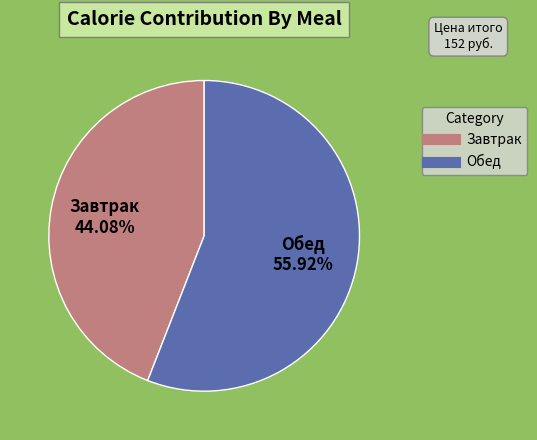

Approximately how many times larger is the value at Завтрак compared to Обед?

0.8